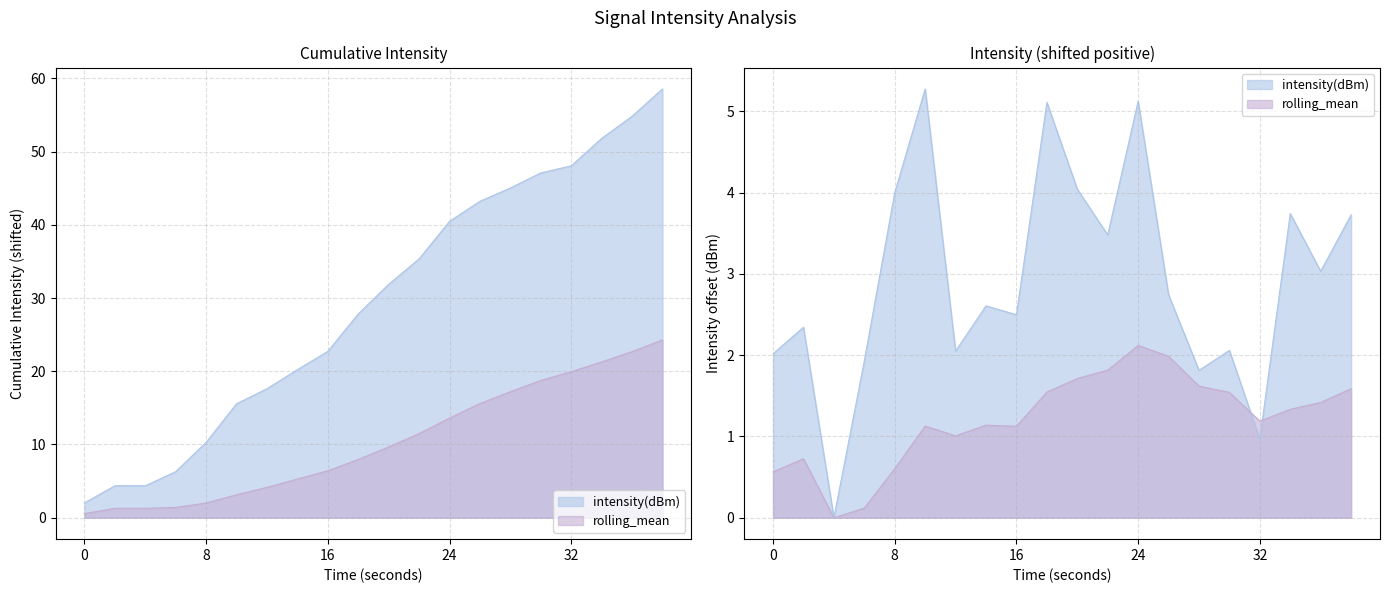

Which has a higher value, 28 or 12?

12